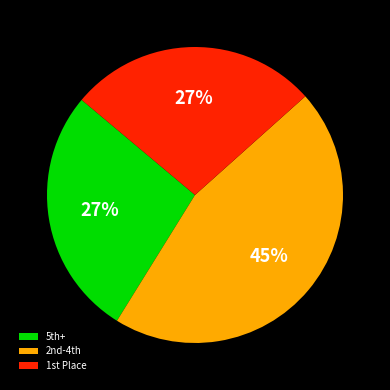

Which slice is the largest?

2nd-4th